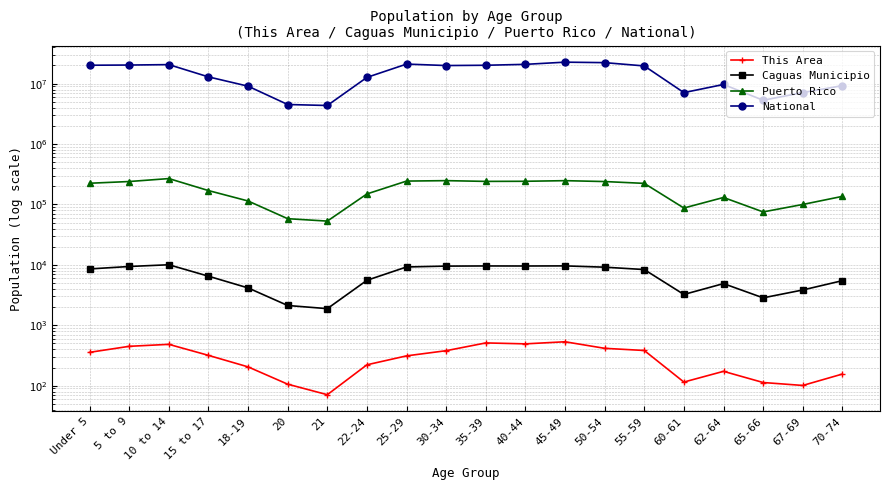

How many data points in Caguas Municipio are less than 8376?

10